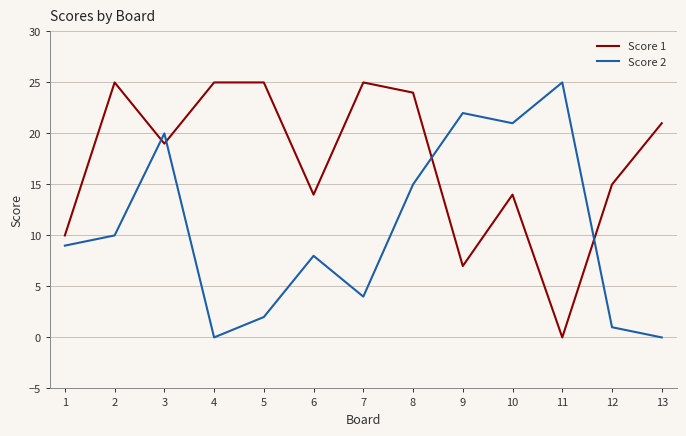

Reading left to right, list all the values displayed in this chart.

Score 1: 10	25	19	25	25	14	25	24	7	14	0	15	21
Score 2: 9	10	20	0	2	8	4	15	22	21	25	1	0